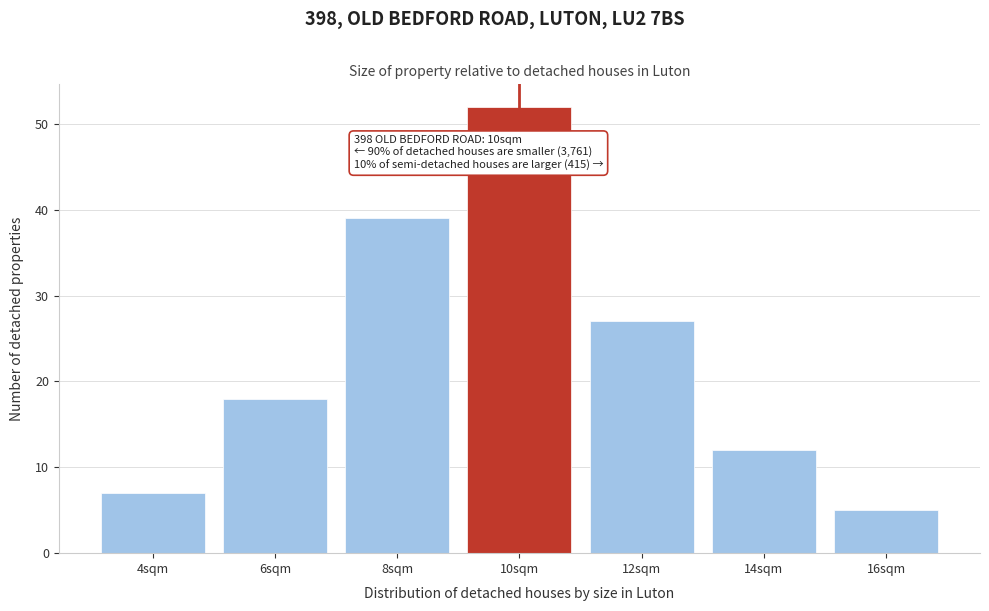

Reading left to right, list all the values displayed in this chart.

4sqm=7	6sqm=18	8sqm=39	10sqm=52	12sqm=27	14sqm=12	16sqm=5